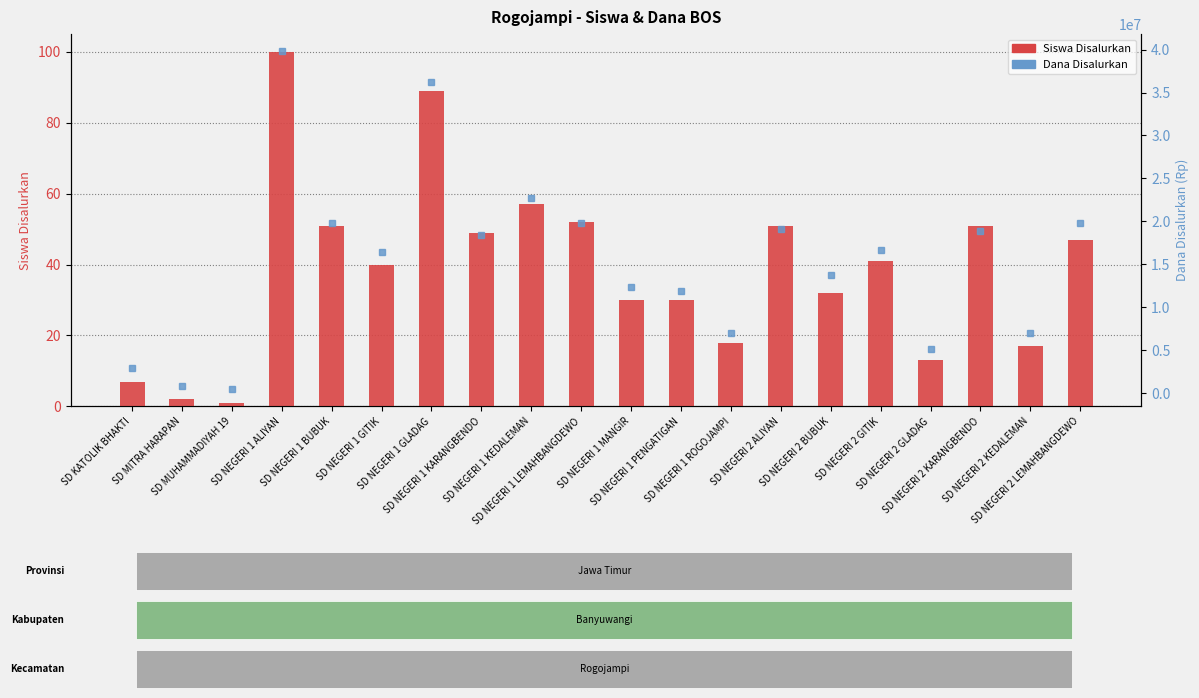

What is the sum of all Dana Disalurkan values?

309150000